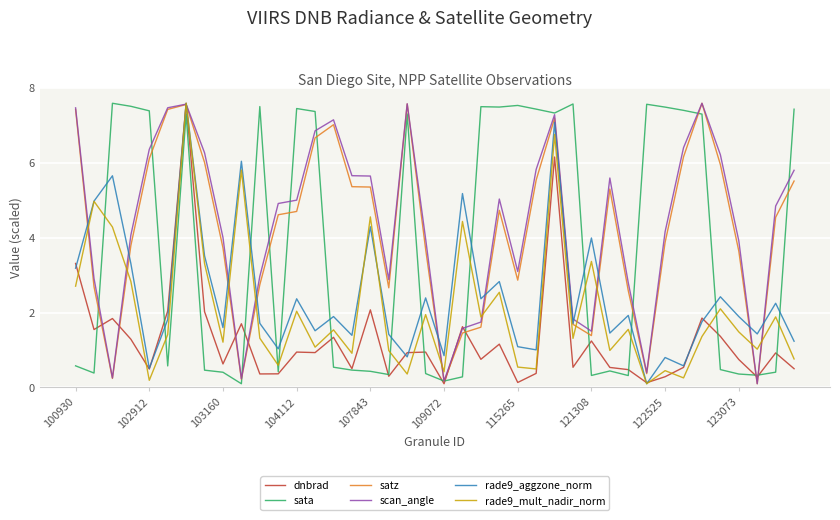

What is the sum of all sata values?

149.8